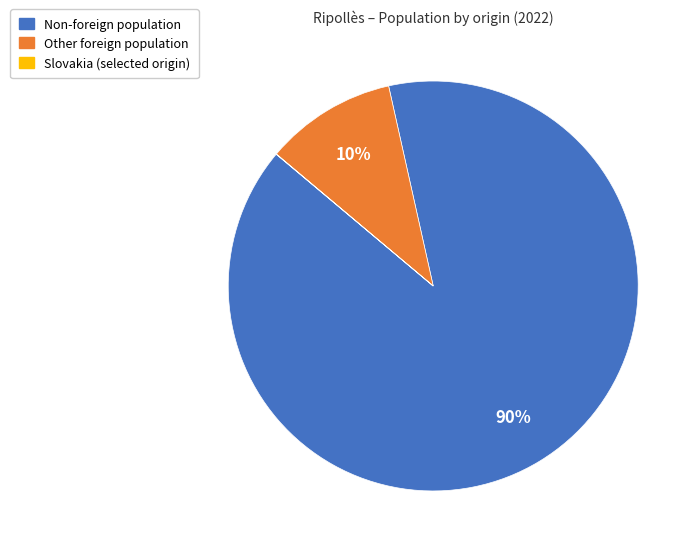

To the nearest percent, what is the difference between the largest and smallest slice percentages?

90%